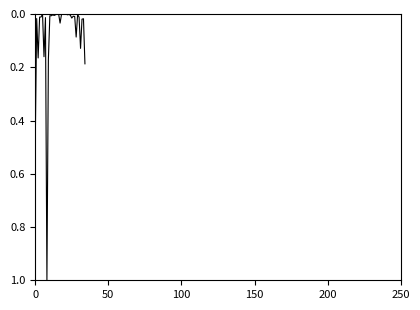

Count the number of data series in this chart.

1